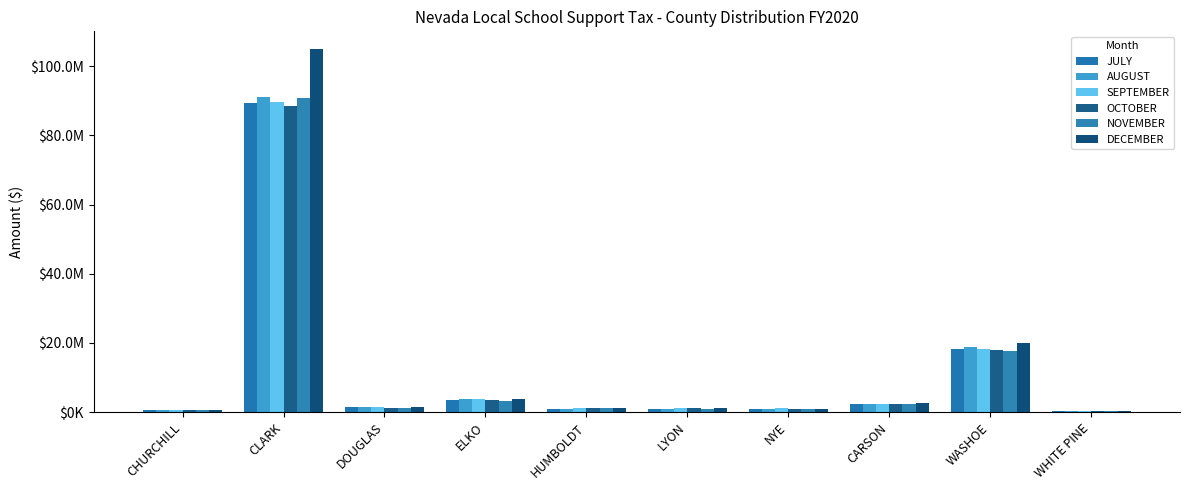

Are the bars grouped side by side (vs. stacked)?

Yes